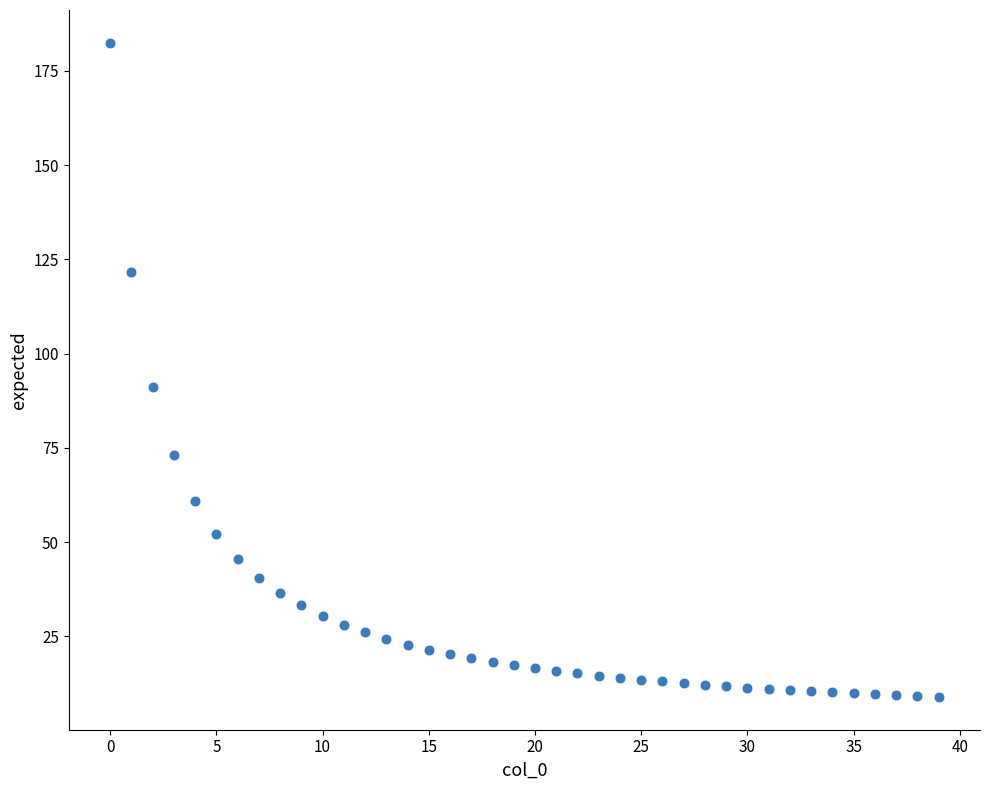

How many points are shown in the scatter plot?

40